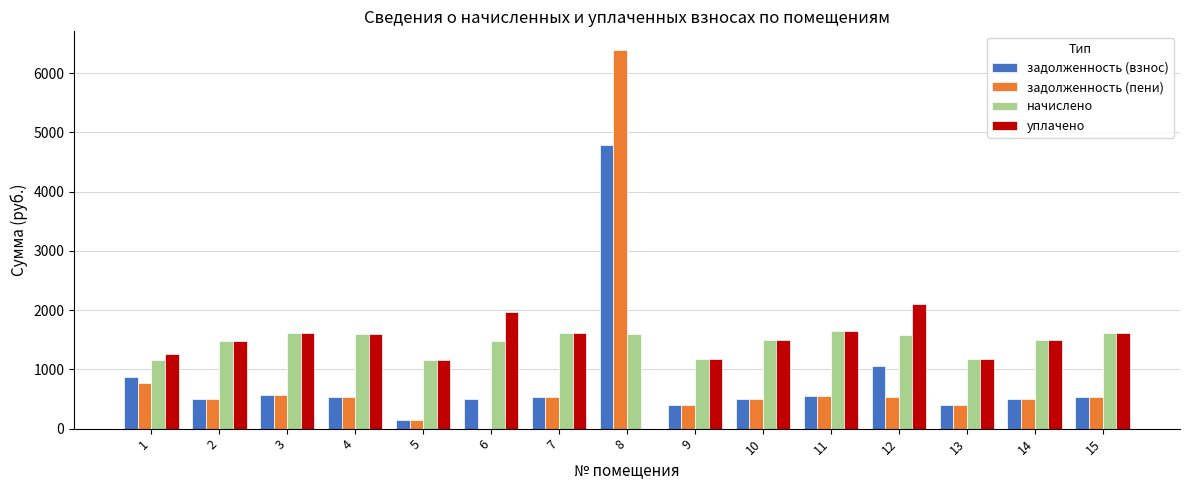

Between 7 and 8, which series saw the biggest shift?

задолженность (пени)